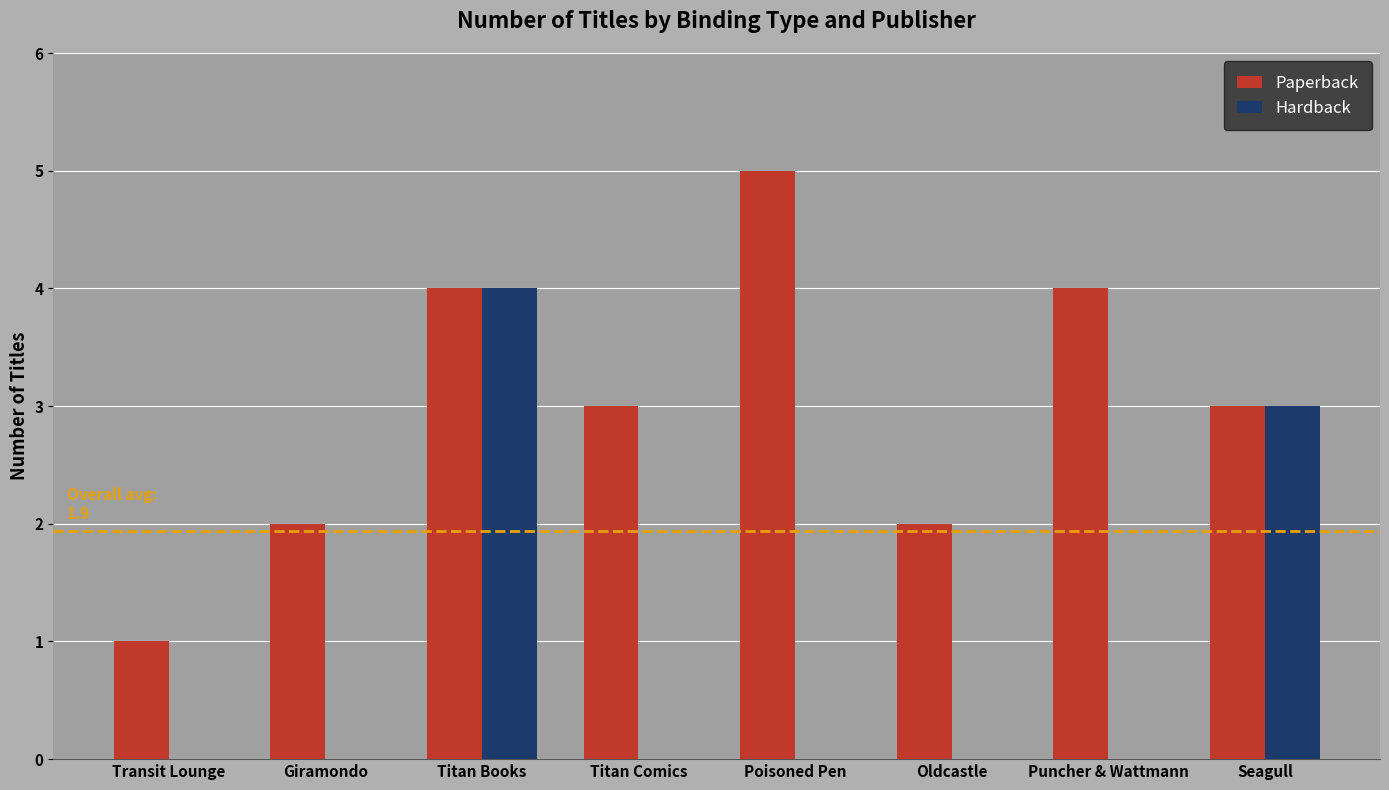

At which category is the sum across all series the highest?

Titan Books